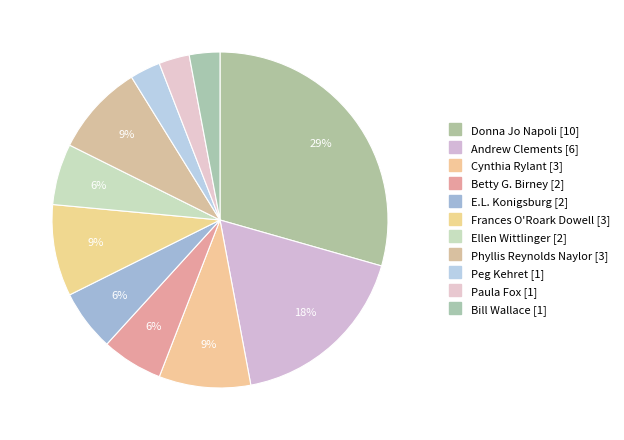

What portion of the pie excludes Betty G. Birney?

94.1%